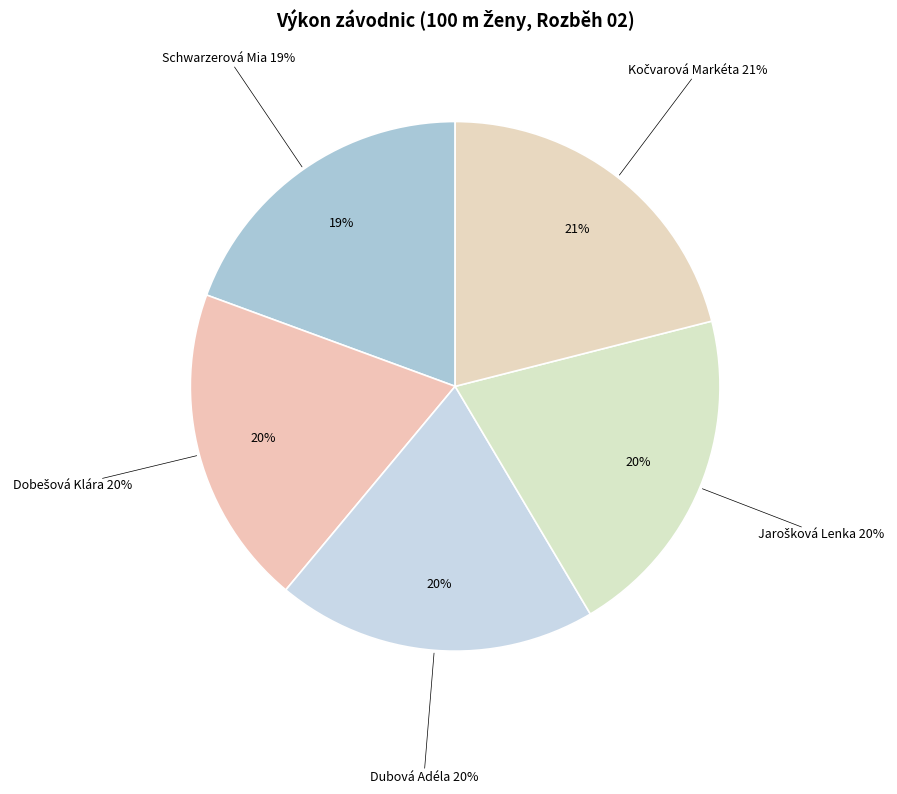

Which slice is the smallest?

Schwarzerová Mia